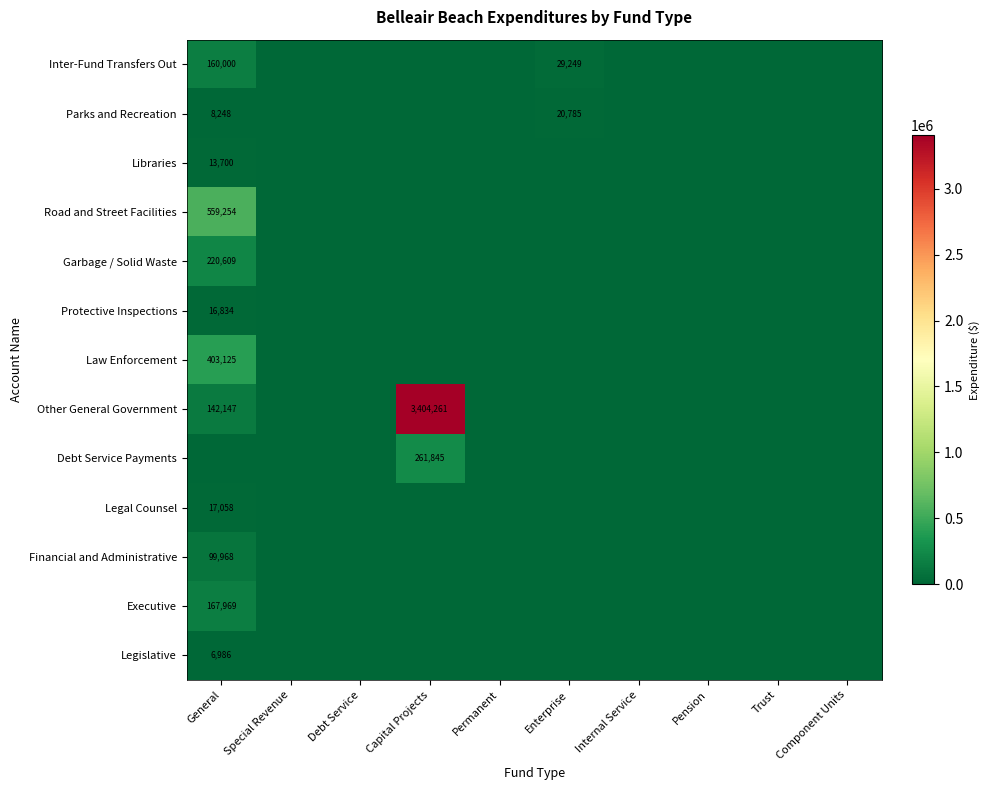

The Garbage / Solid Waste series shows 220609 at General. True or false?

True